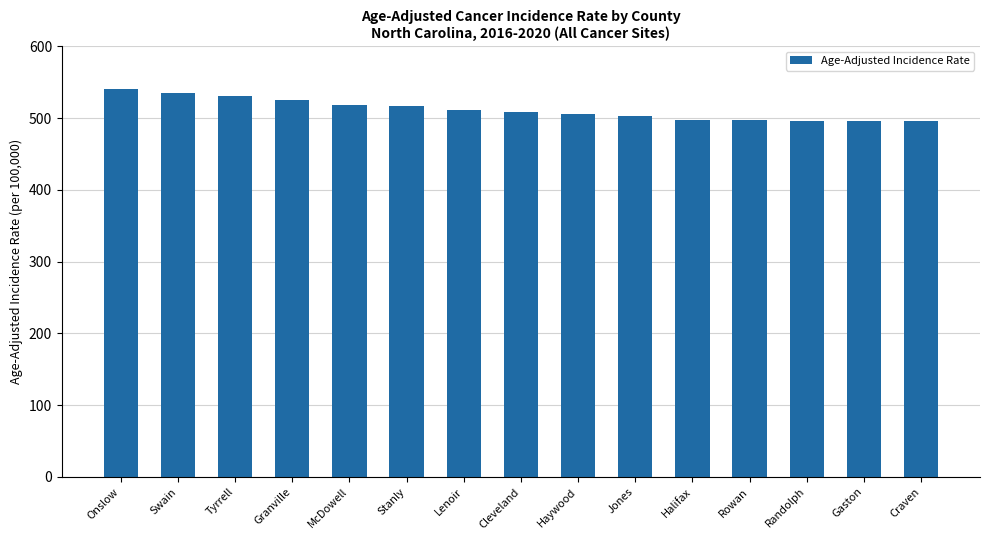

Are the bars grouped side by side (vs. stacked)?

No